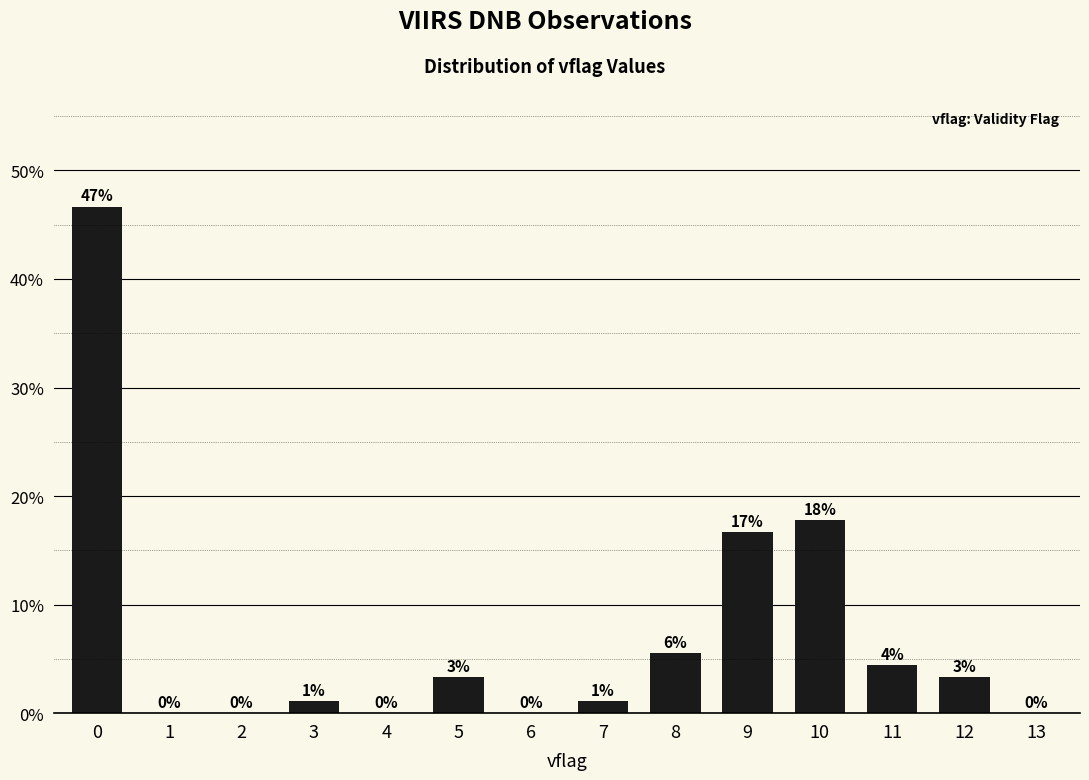

What is the difference between the second highest and second lowest values?

17.8